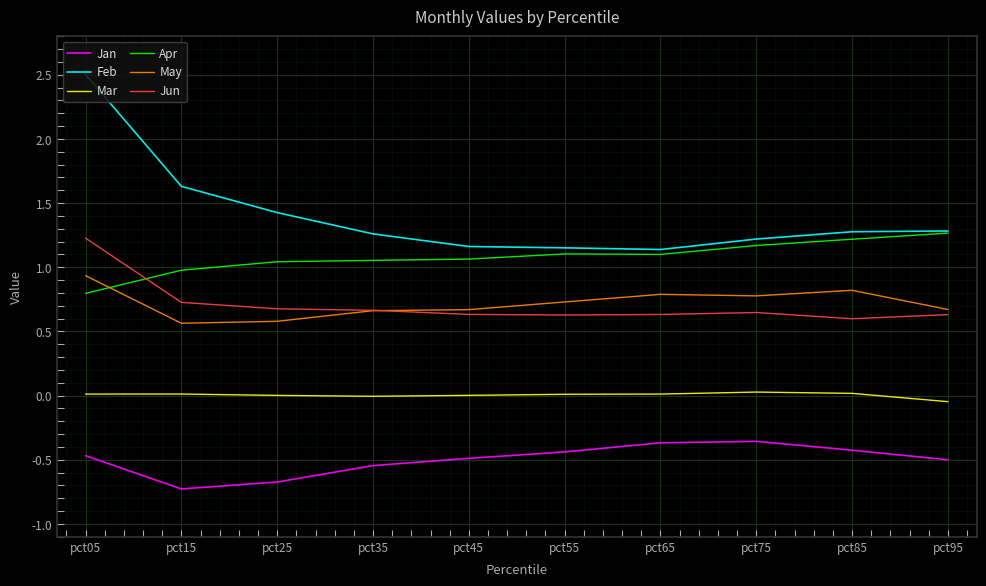

Which label corresponds to the largest value in the chart?

pct05